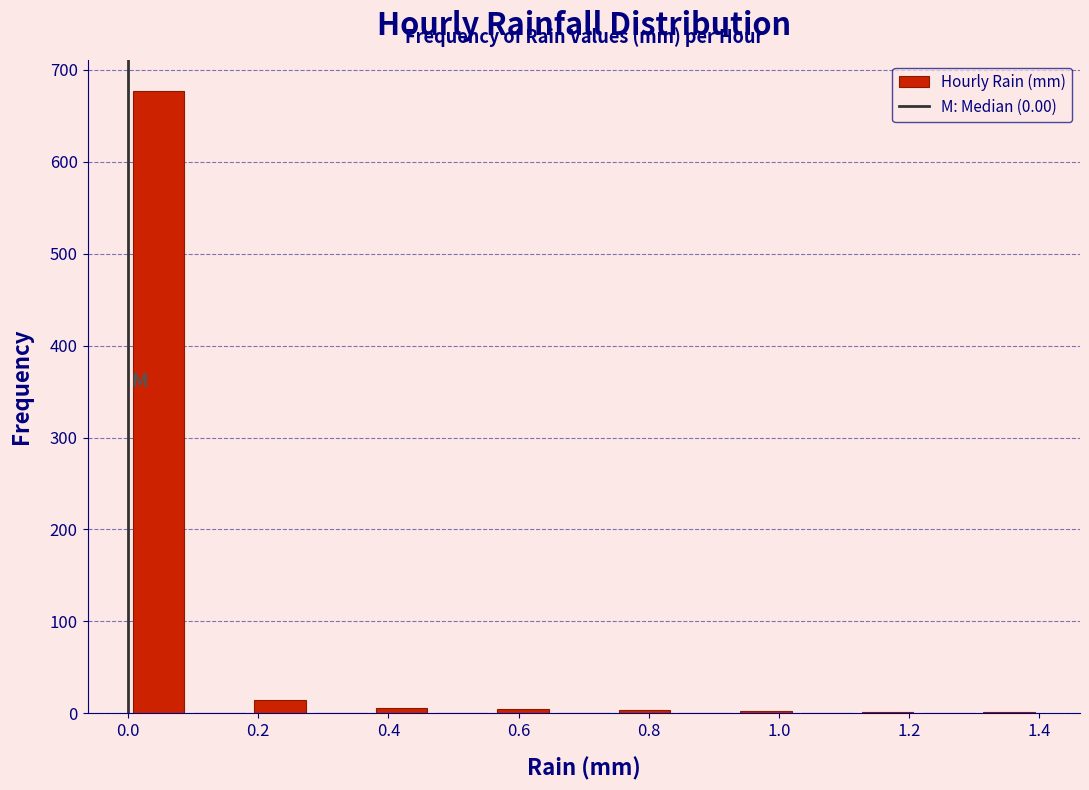

What is the height of the bar covering 0.18 to 0.28 on the x-axis? Neither the bar edges nor the heights are printed on the chart, so give them approximately, as read against the axes.

10